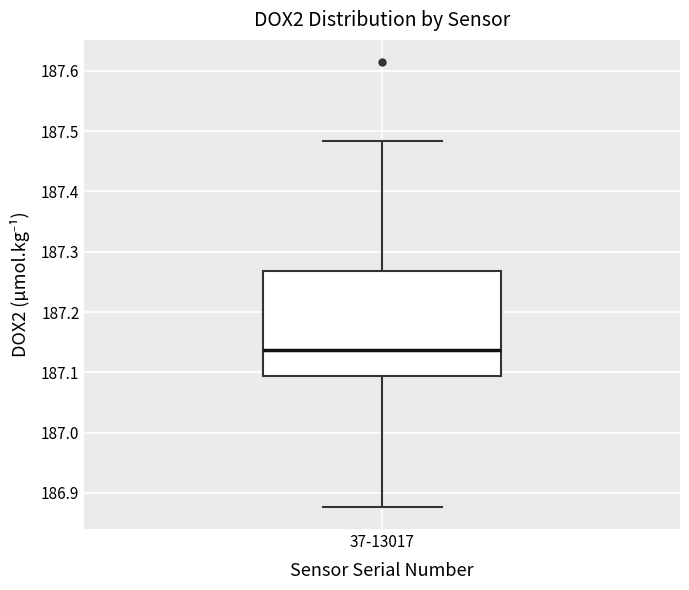

Transcribe this box plot: give where the median line is, the range the box spans, and where the two whiskers end, as read against the y-axis. The values are not printed on the chart, so give them approximately, as read against the axis.

median 187.14, box 187.09 to 187.27, whiskers 186.88 to 187.48